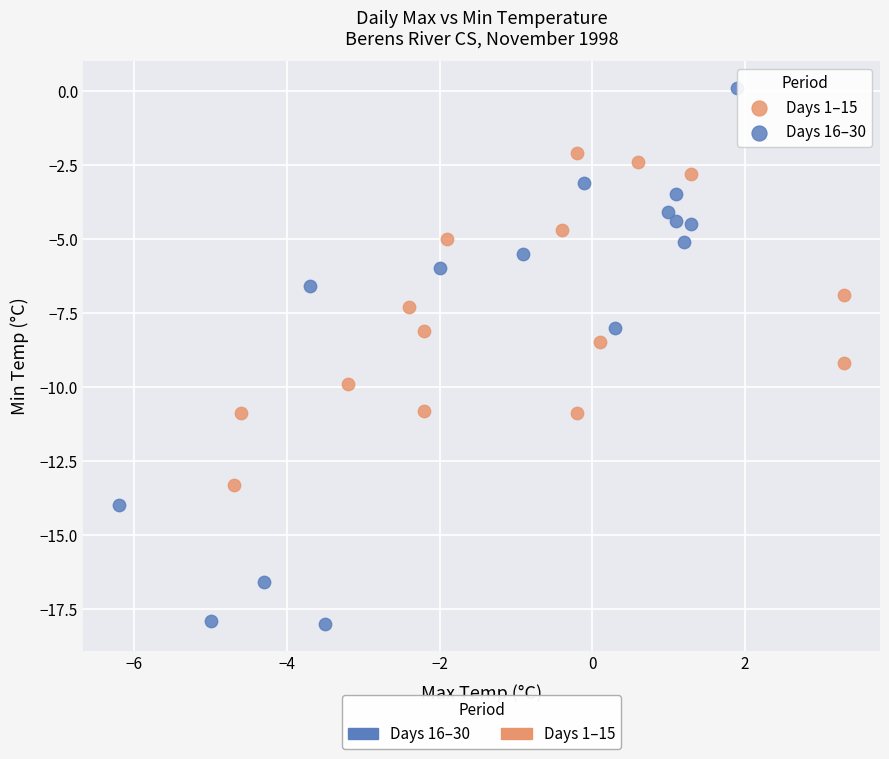

What are all the series names shown in the legend?

Days 16–30, Days 1–15